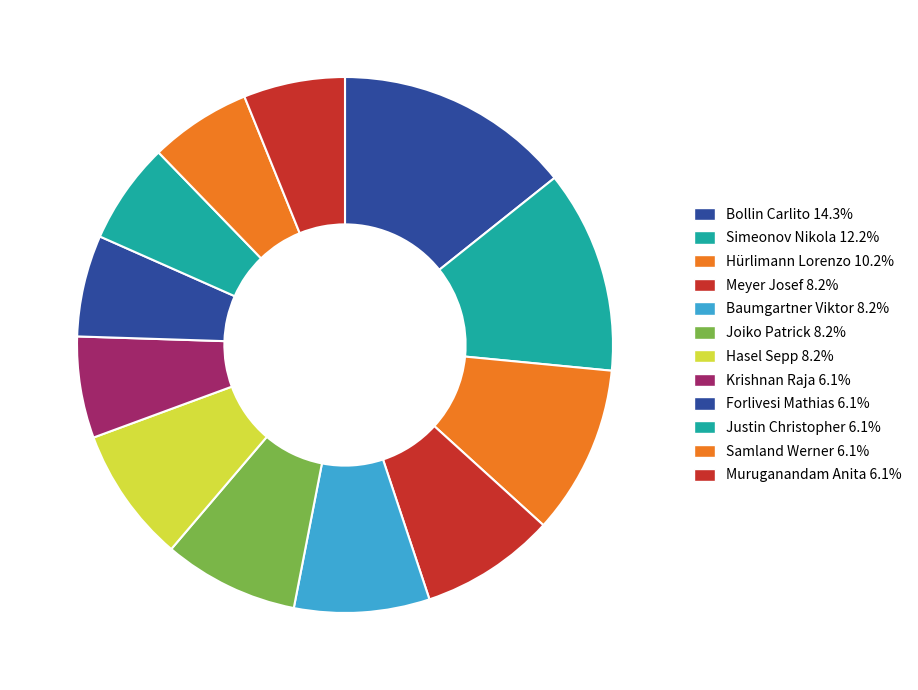

Which slice is the smallest?

Krishnan Raja